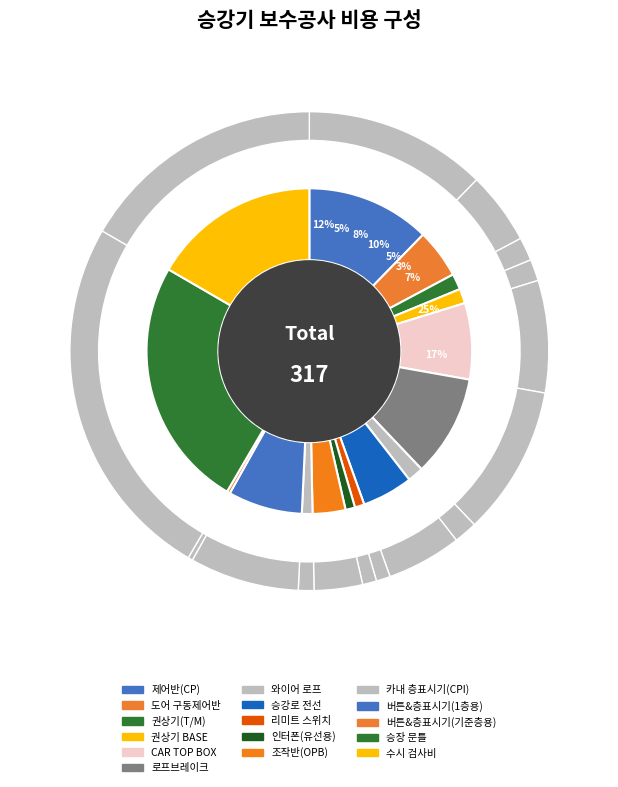

Combined, do 수시 검사비 and 조작반(OPB) account for over 50%?

No